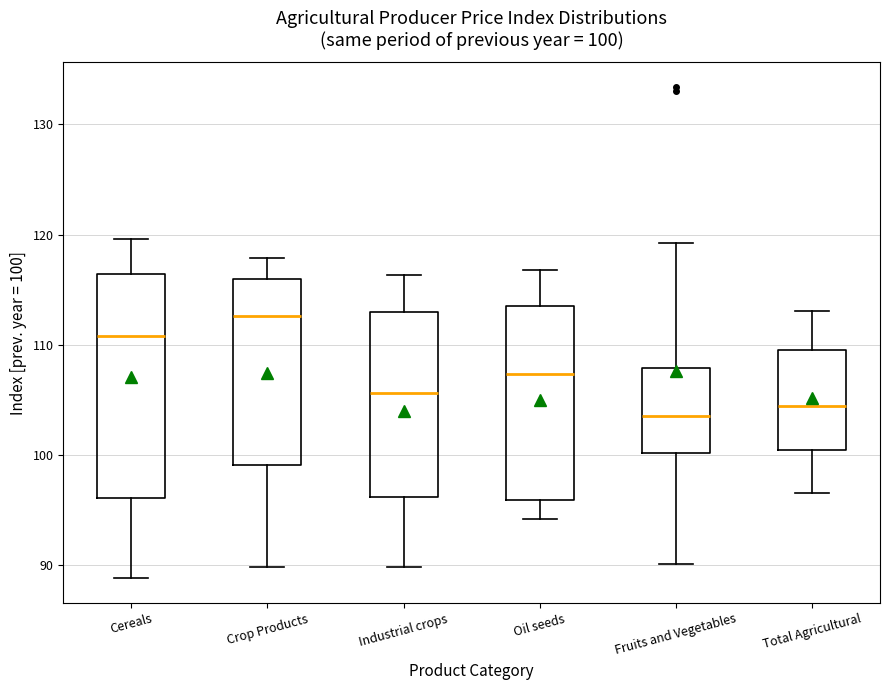

Comparing the boxes themselves (not the whiskers), which one is the tallest?

Cereals